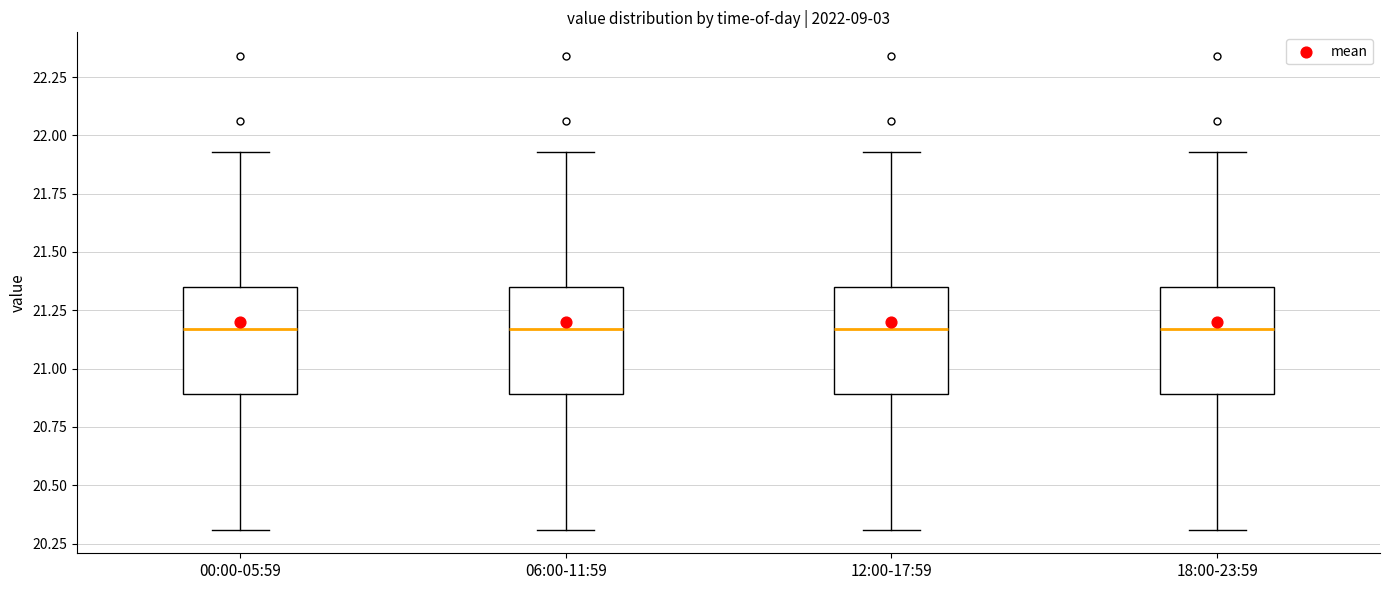

Where does the lower whisker of the box for 06:00-11:59 end on the y-axis? The values are not printed on the chart, so give them approximately, as read against the axis.

20.30